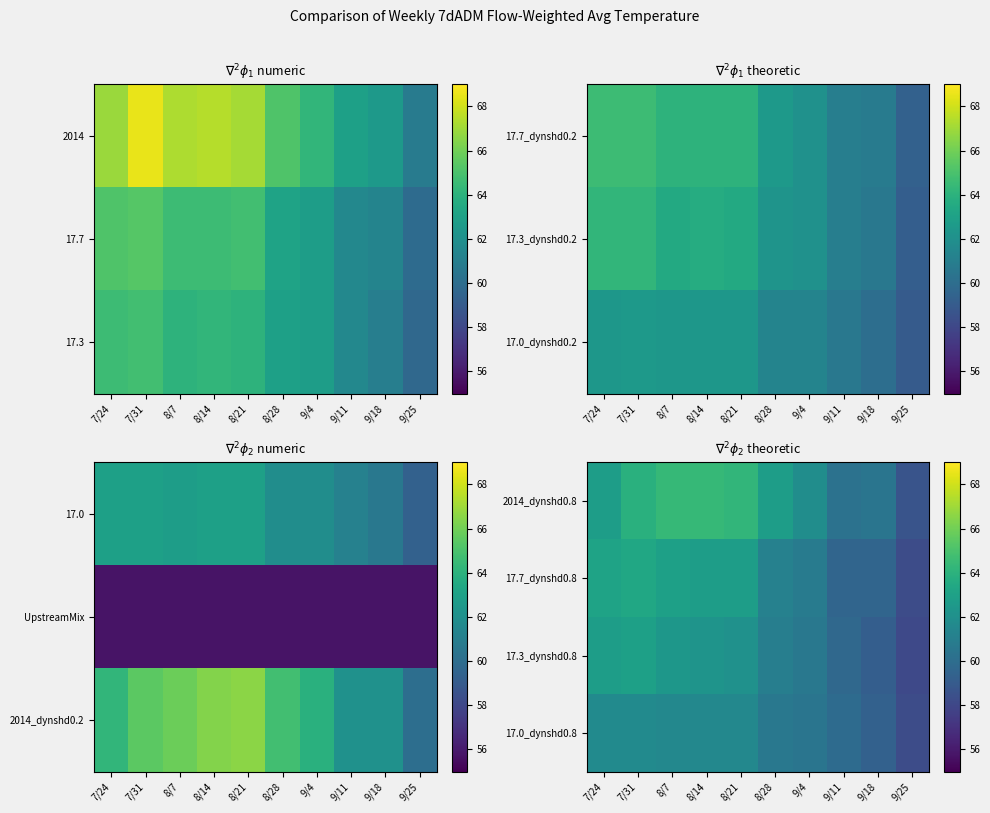

Which label corresponds to the smallest value in the chart?

9/25